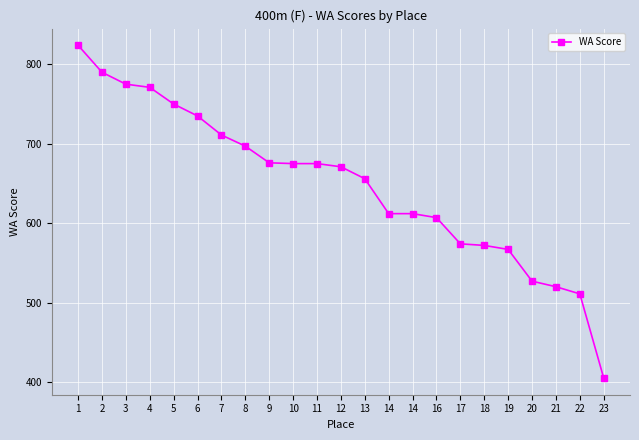

At which category does the chart reach its minimum across all series?

23